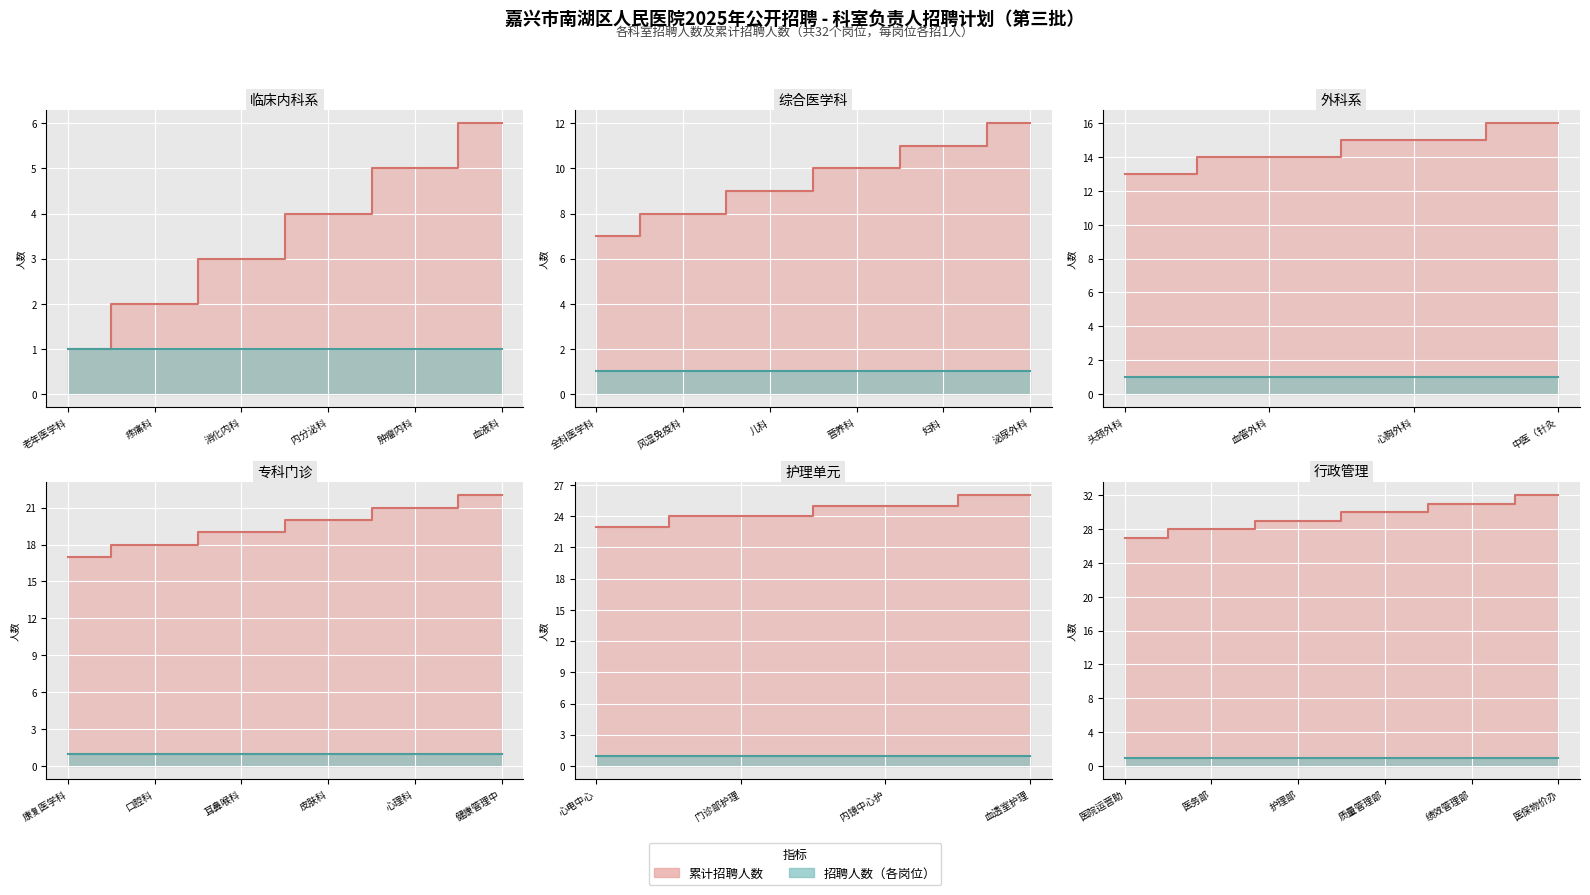

The 累计招聘人数 series shows 2 at 1. True or false?

True